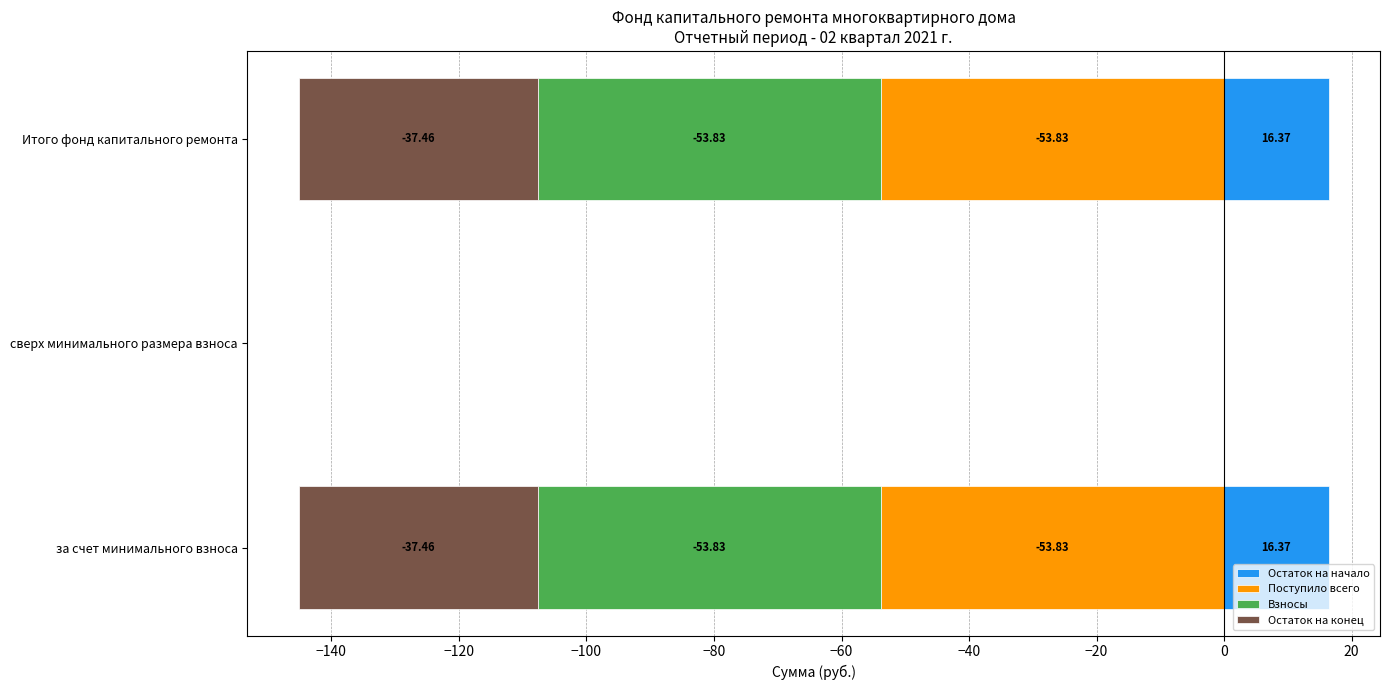

At Итого фонд капитального ремонта, list the series in order from largest to smallest.

Остаток на начало, Остаток на конец, Поступило всего, Взносы